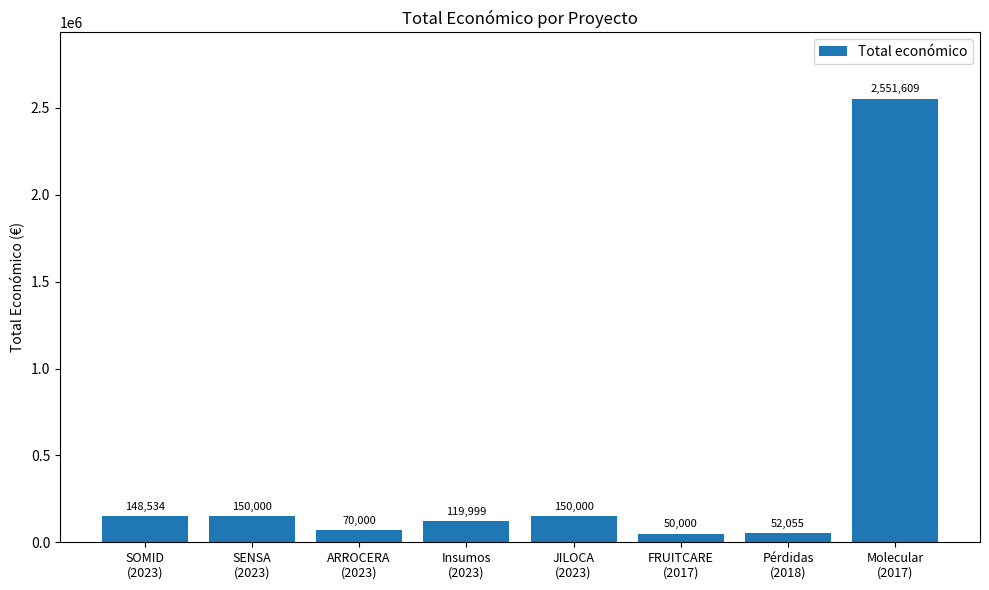

What is the greatest value displayed?

2551609